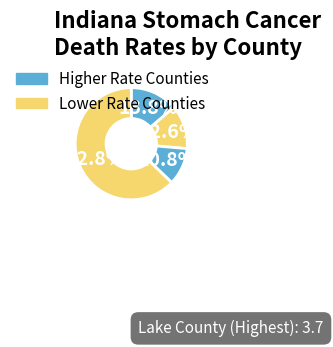

How many segments does this pie chart have?

4